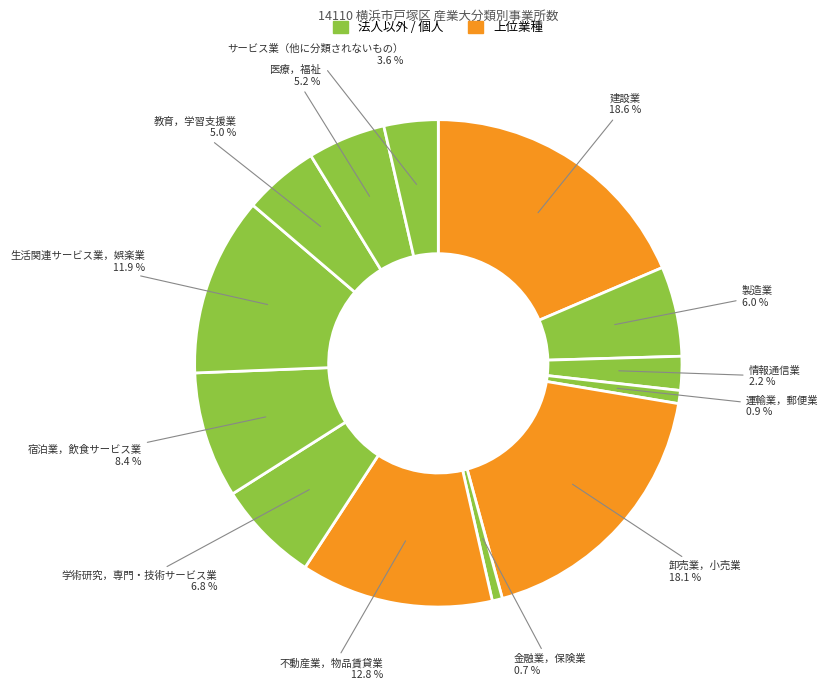

How many segments does this pie chart have?

13